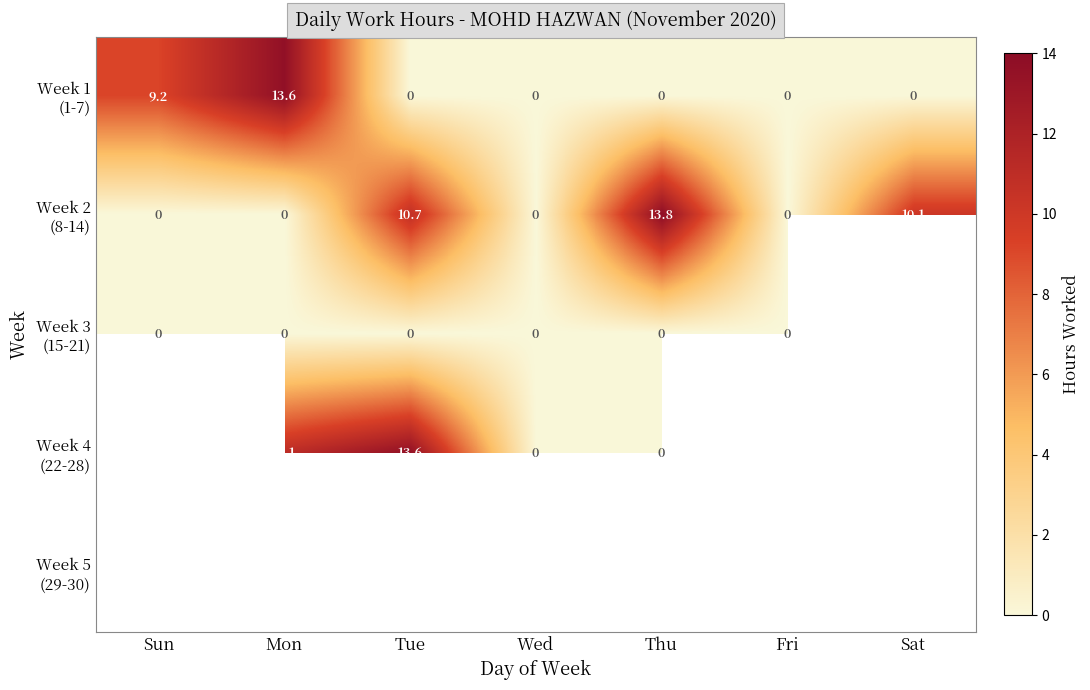

At which category does the chart reach its peak across all series?

Thu